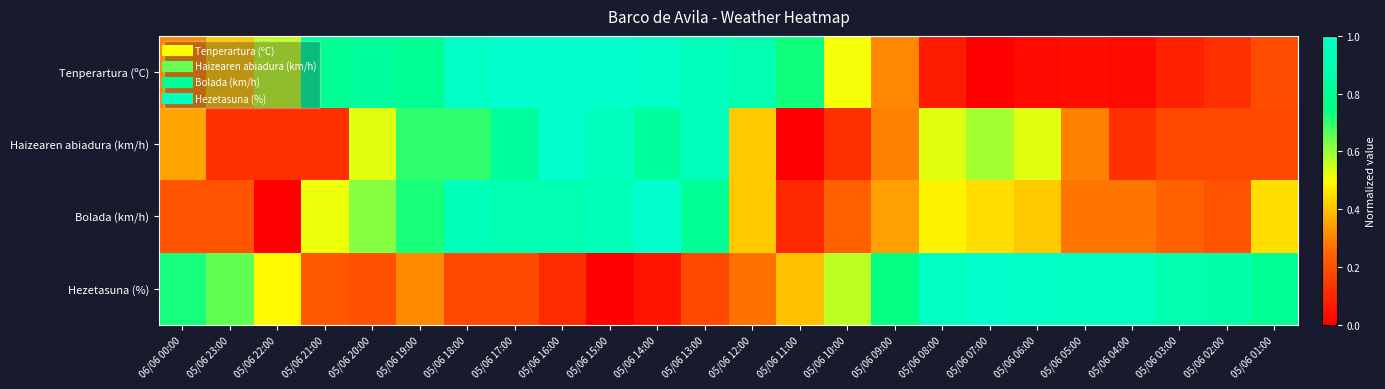

At 05/06 09:00, list the series in order from largest to smallest.

Hezetasuna (%), Bolada (km/h), Tenperartura (ºC), Haizearen abiadura (km/h)